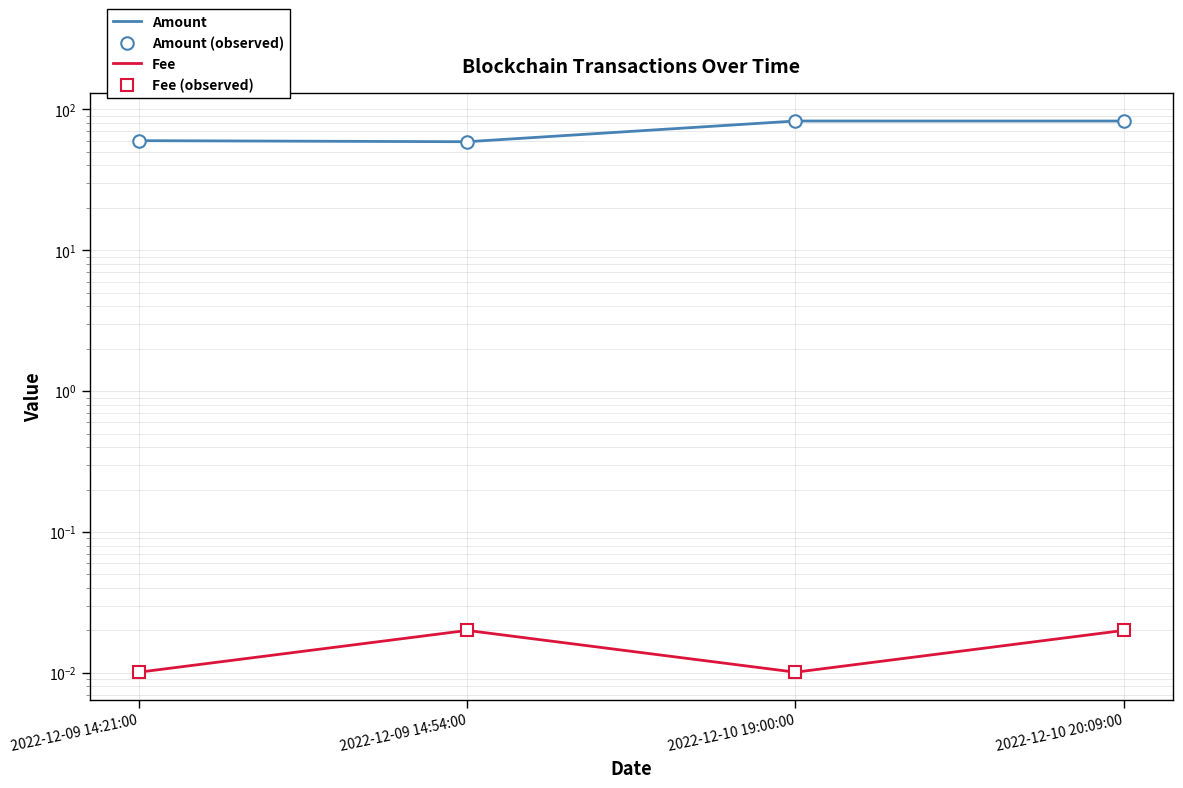

What is the difference between the highest and lowest values at 2022-12-10 19:00:00?

82.7